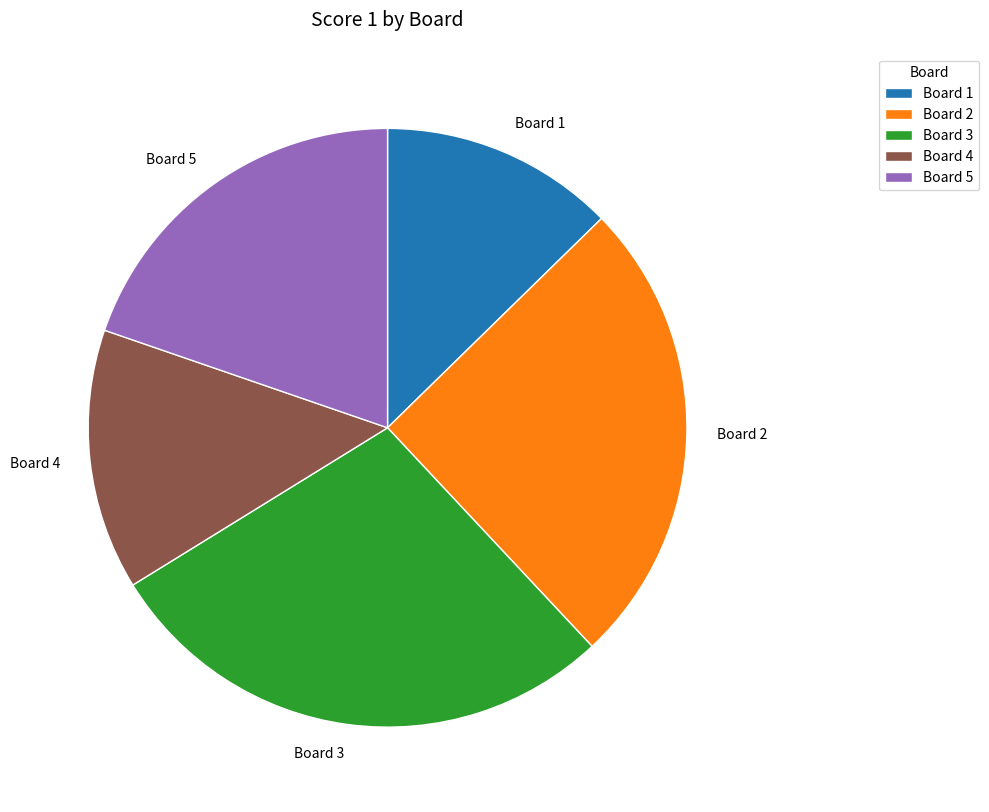

Is it true that Board 3 is 28% of the pie?

True